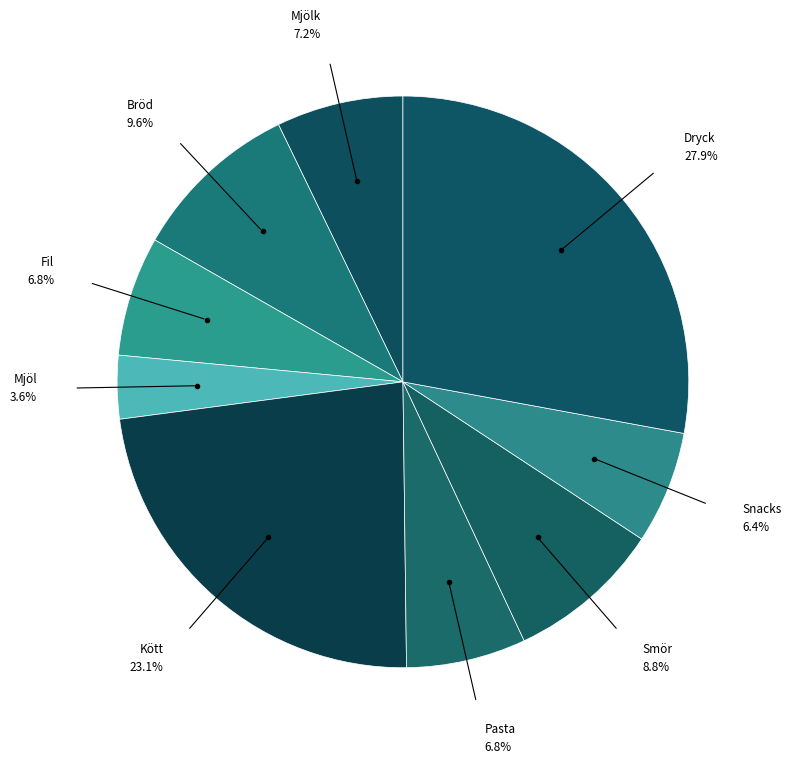

How many segments does this pie chart have?

9